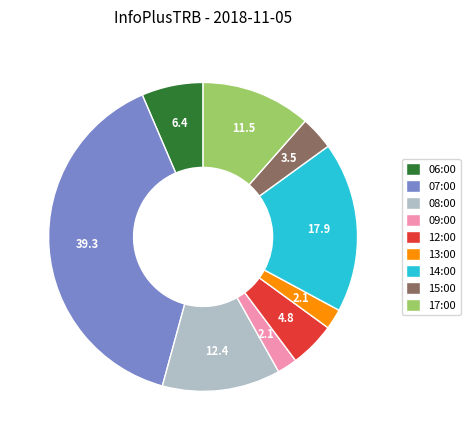

Is there a majority slice in this chart?

No